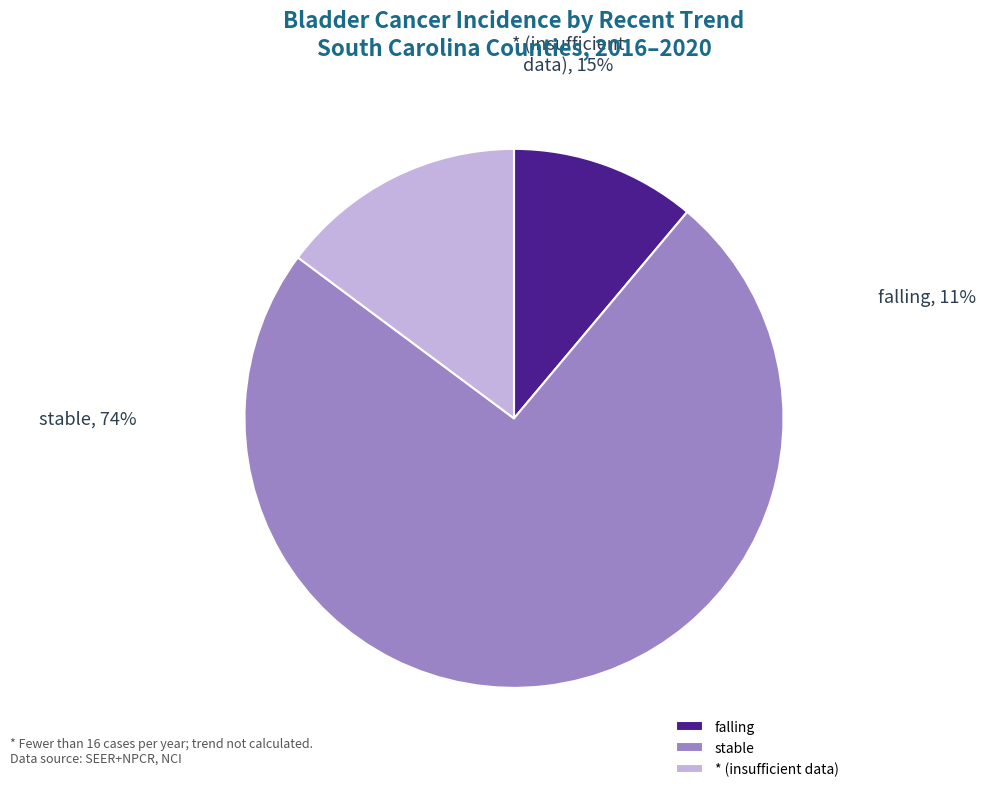

Combined, do * (insufficient data) and stable account for over 50%?

Yes